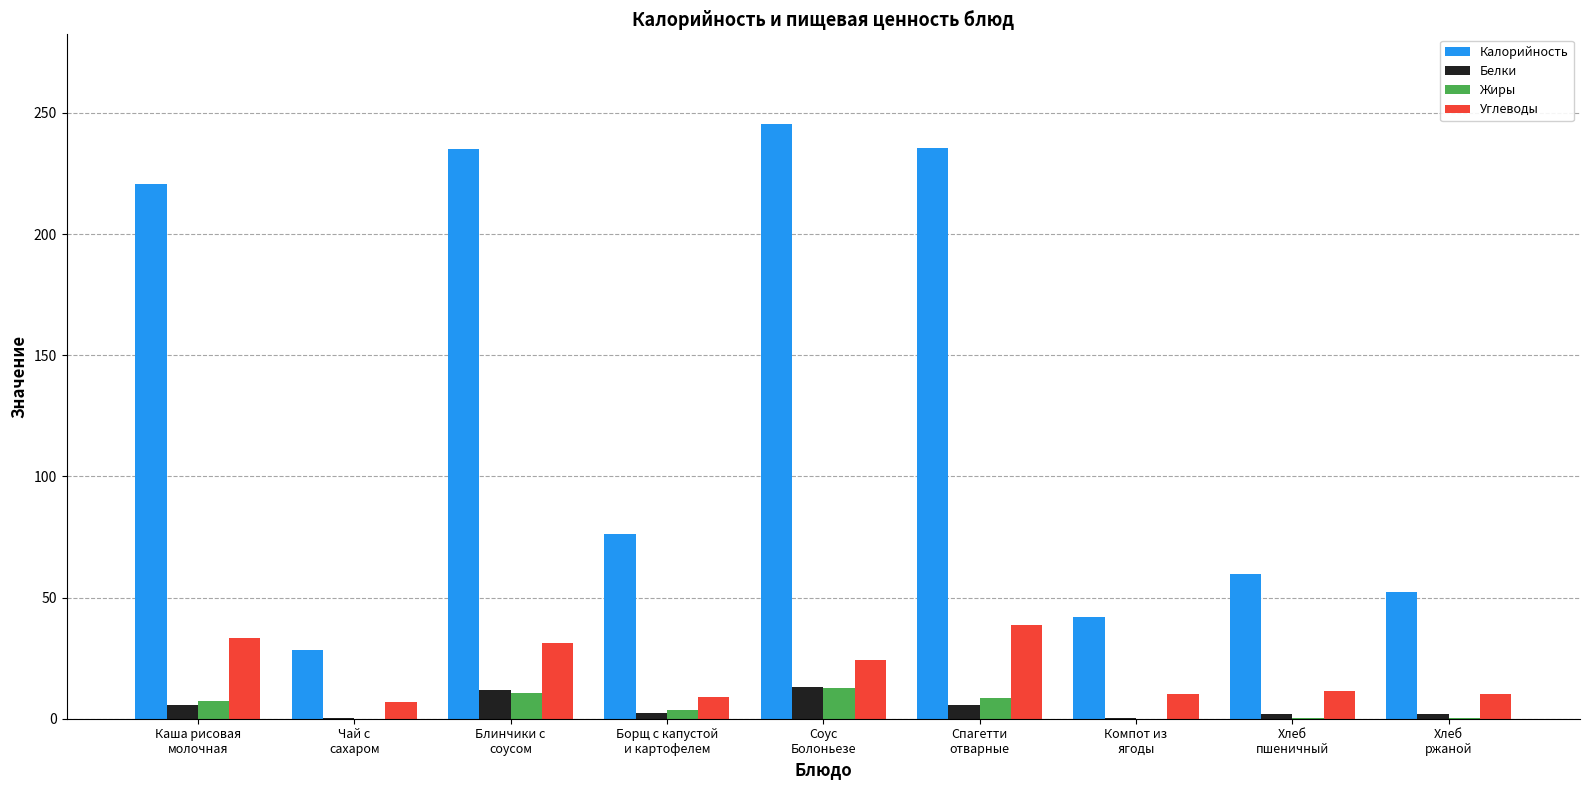

How many groups of bars are there?

9